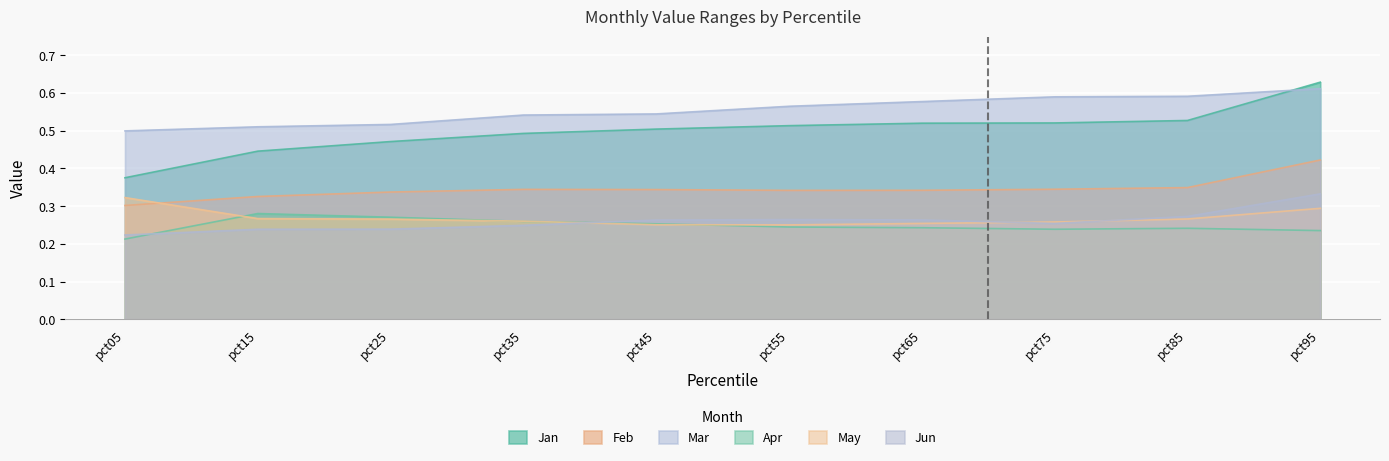

In Jun, how many points are lower than both neighbors (excluding endpoints)?

1